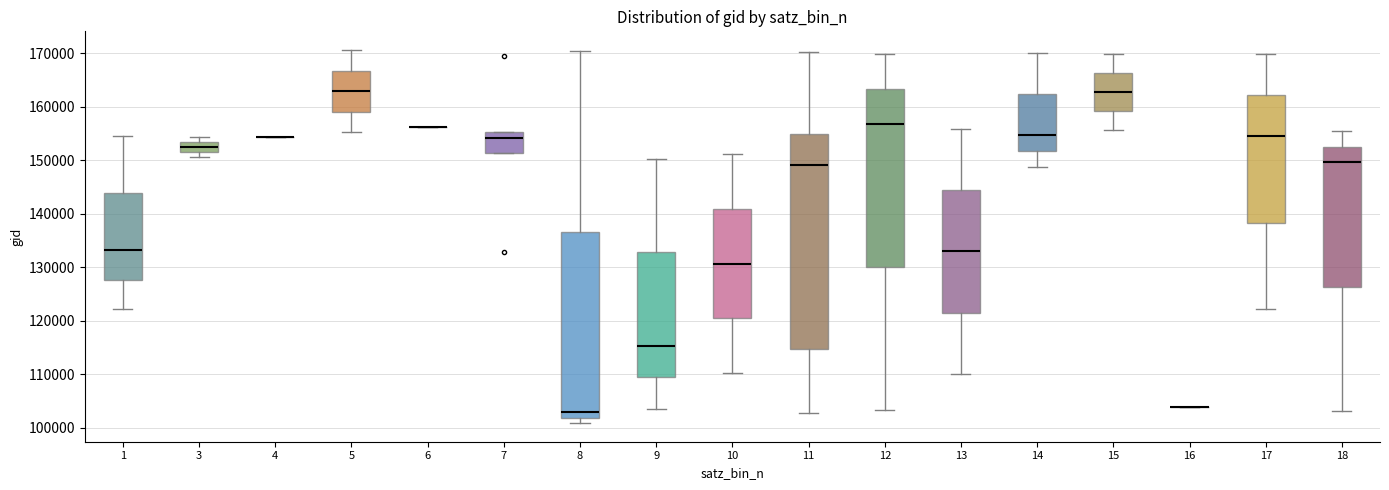

Where does the upper whisker of the box at x = 8 end on the y-axis? The values are not printed on the chart, so give them approximately, as read against the axis.

170000